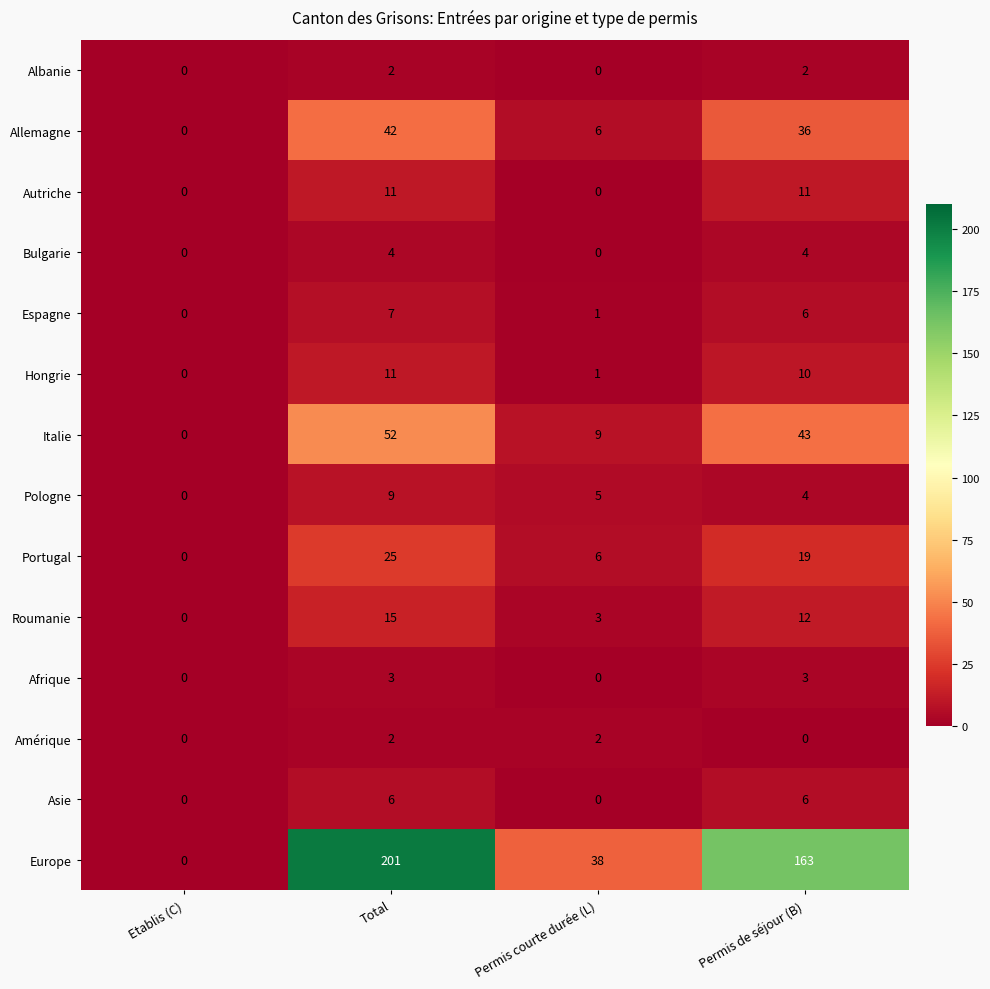

Which series has the largest total across all categories?

Europe